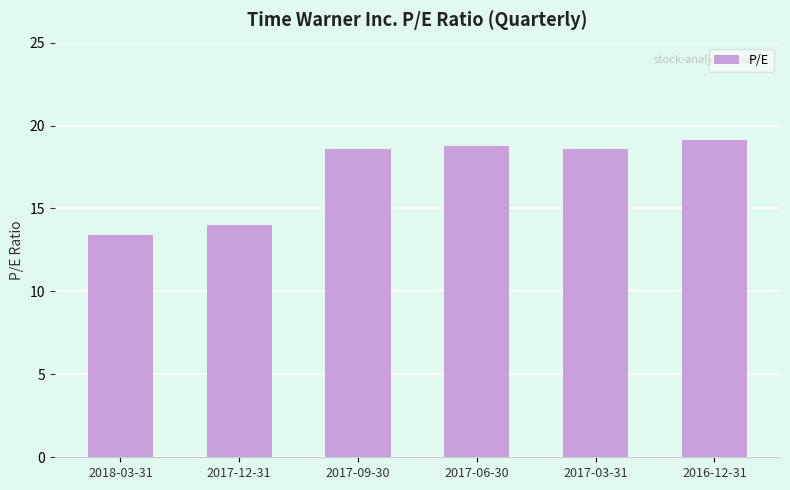

What is the approximate value at 2016-12-31?

19.1